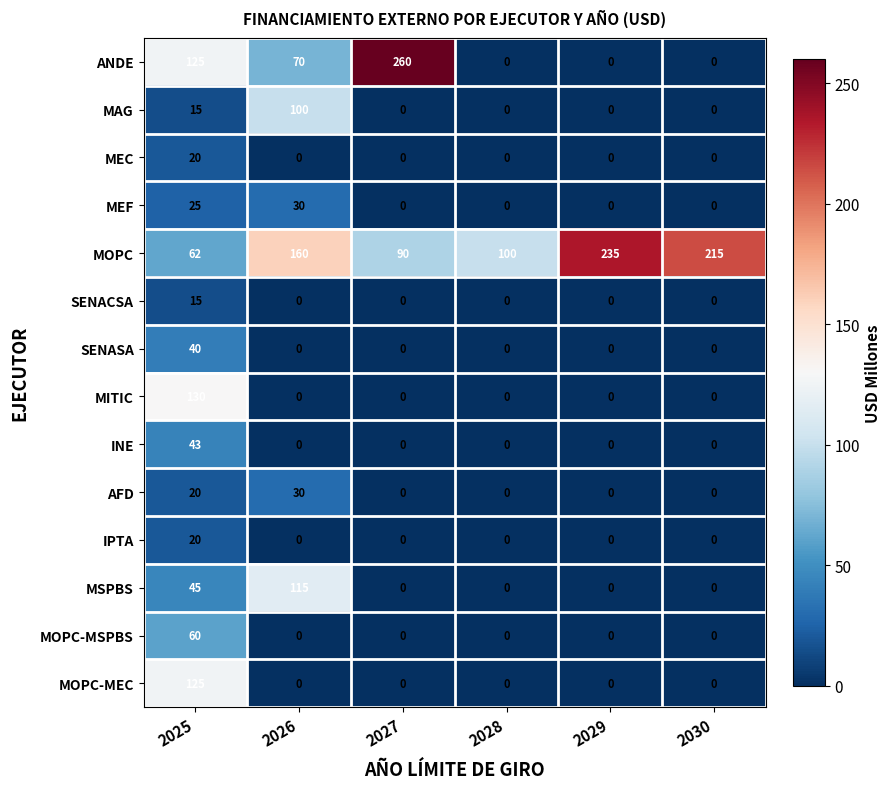

Which series changed the most between 2026 and 2029?

MSPBS